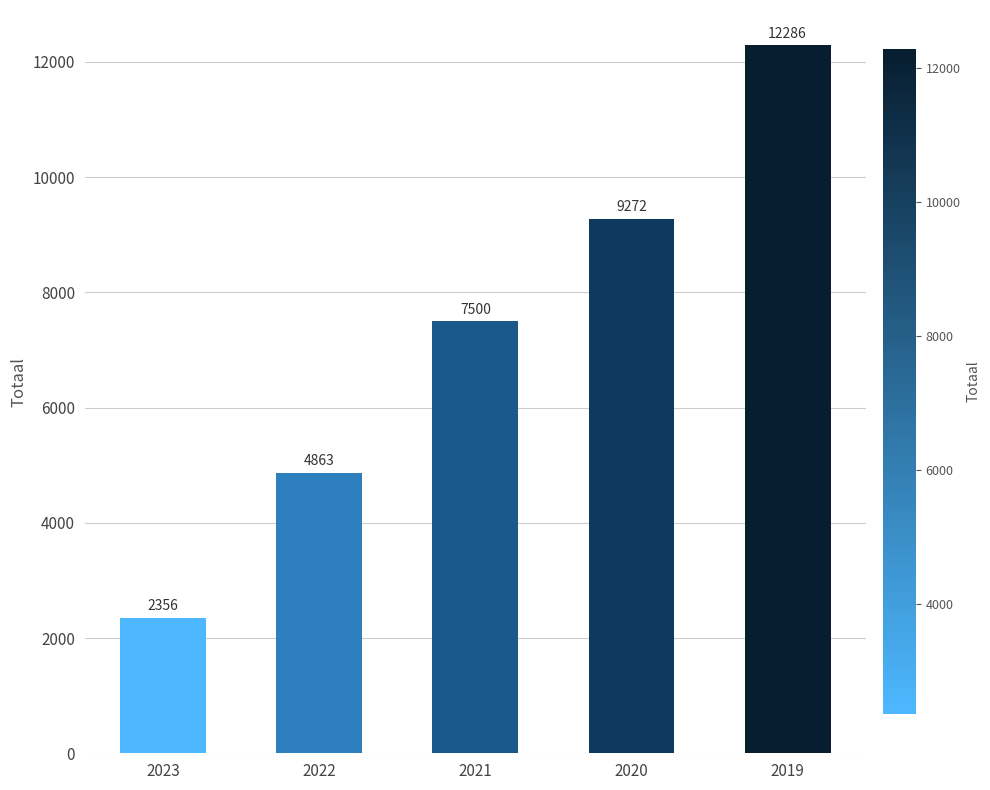

Rank the categories by value from highest to lowest.

2019, 2020, 2021, 2022, 2023